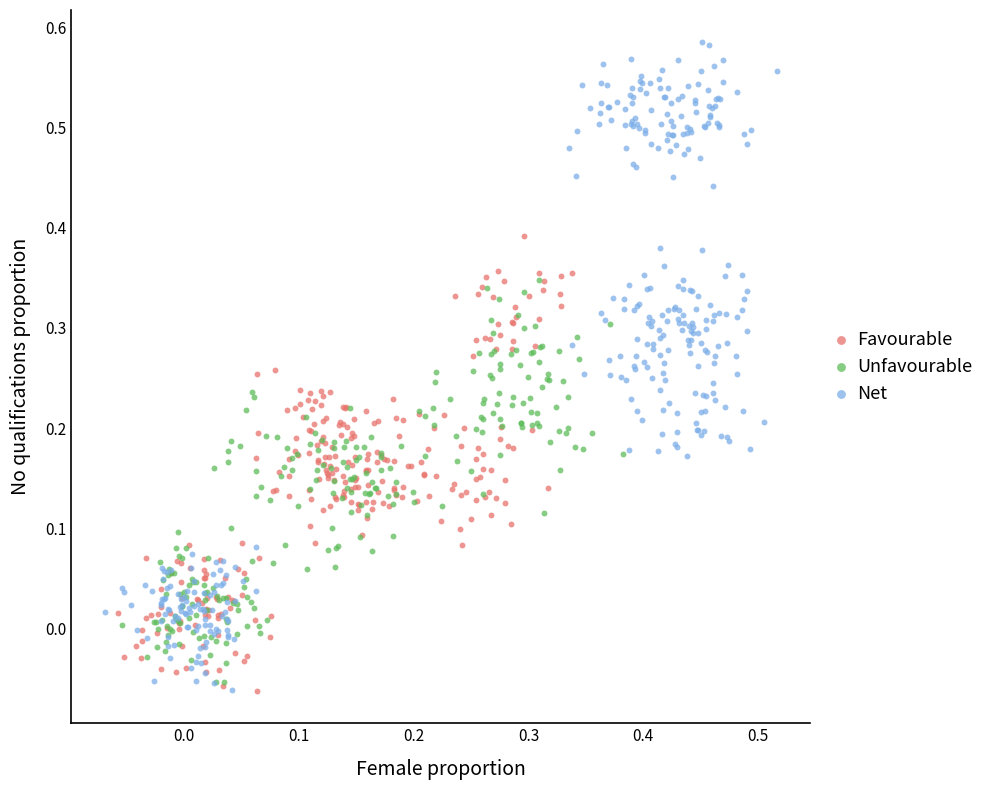

What are all the series names shown in the legend?

Favourable, Unfavourable, Net